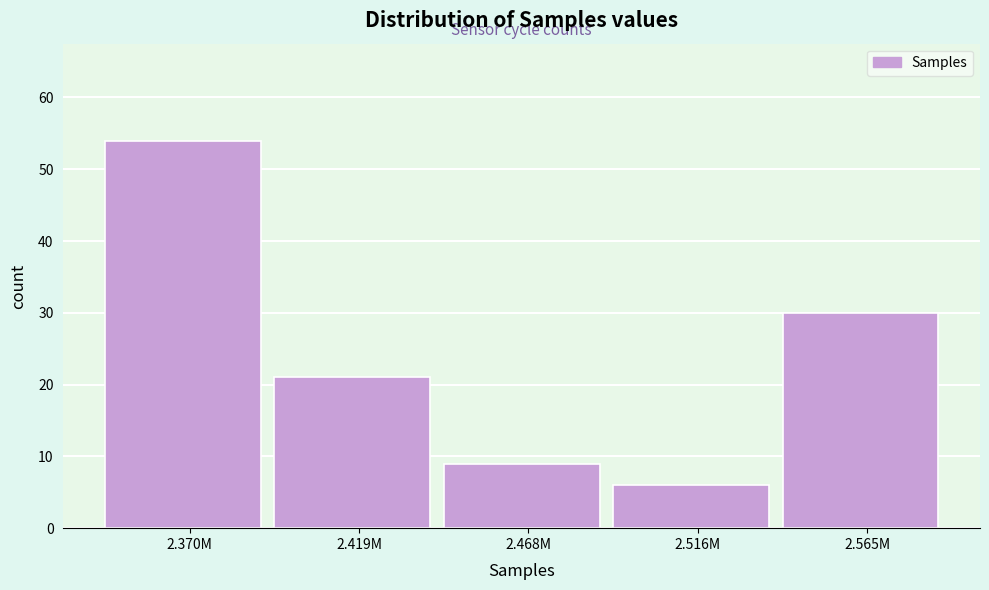

Reading left to right, transcribe all the data shown in this chart.

2.370M=54	2.419M=21	2.468M=9	2.516M=6	2.565M=30